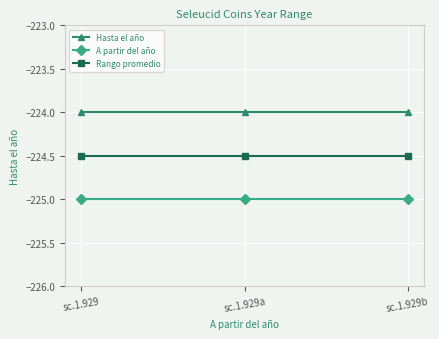

What is the maximum value for A partir del año?

-225.0